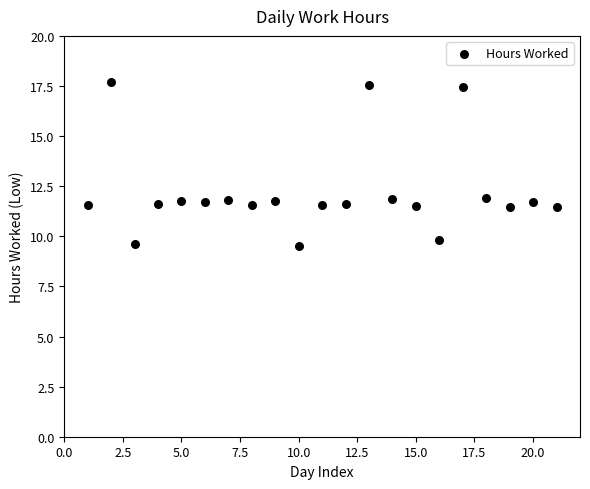

What is the range of X values (max minus min)?

20.0